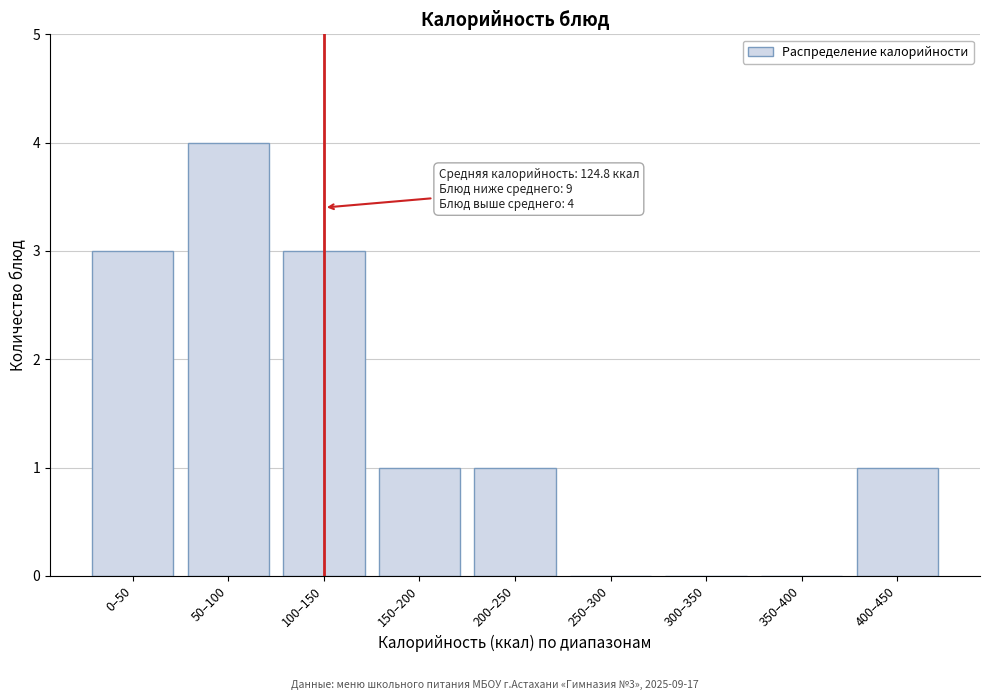

Reading left to right, what are all the values shown in this chart?

0–50=3	50–100=4	100–150=3	150–200=1	200–250=1	250–300=0	300–350=0	350–400=0	400–450=1